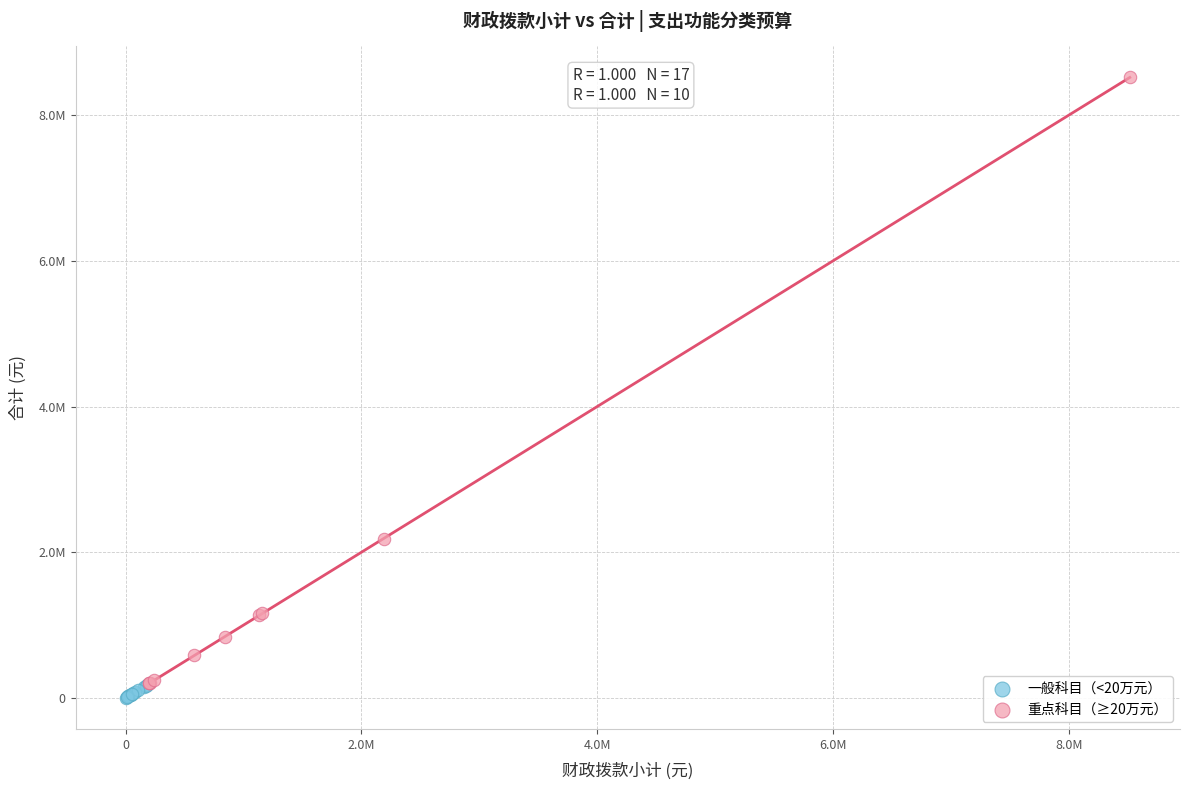

Which series has the largest Y range (max minus min)?

重点科目（≥20万元）